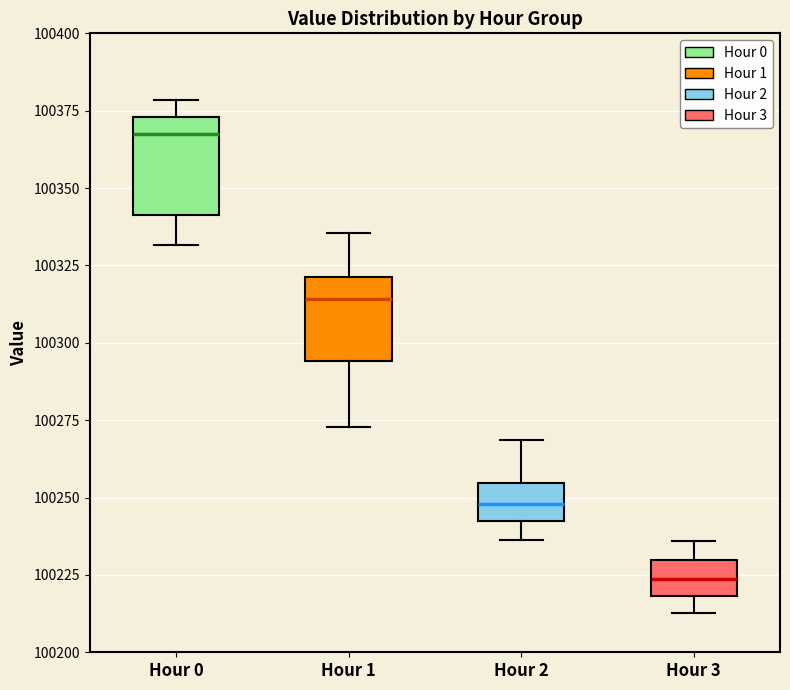

Reading left to right, transcribe this box plot: for each box, give where its median line is, the range the box spans, and where its two whiskers end, as read against the y-axis. The values are not printed on the chart, so give them approximately, as read against the axis.

Hour 0: median 100365, box 100340 to 100375, whiskers 100330 to 100380
Hour 1: median 100315, box 100295 to 100320, whiskers 100275 to 100335
Hour 2: median 100250, box 100240 to 100255, whiskers 100235 to 100270
Hour 3: median 100225, box 100220 to 100230, whiskers 100215 to 100235